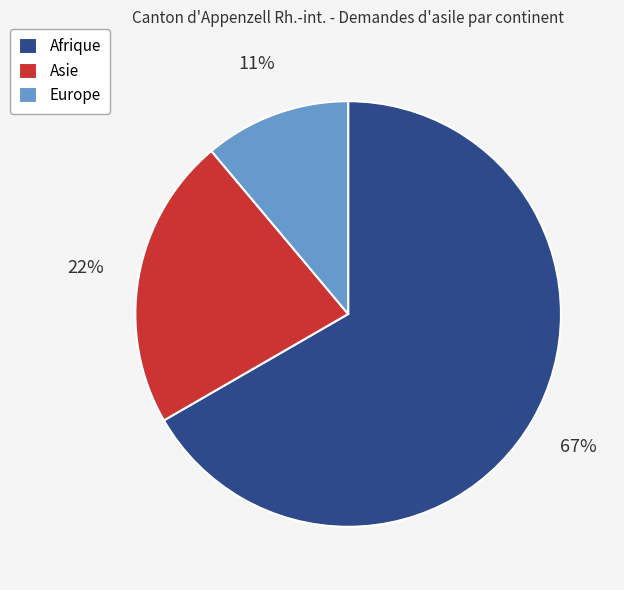

To the nearest percent, what is the combined percentage of Asie and Afrique?

89%